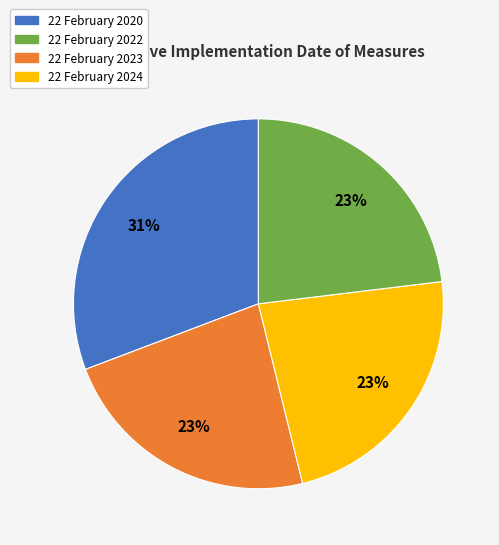

To the nearest percent, what is the average slice percentage?

25%